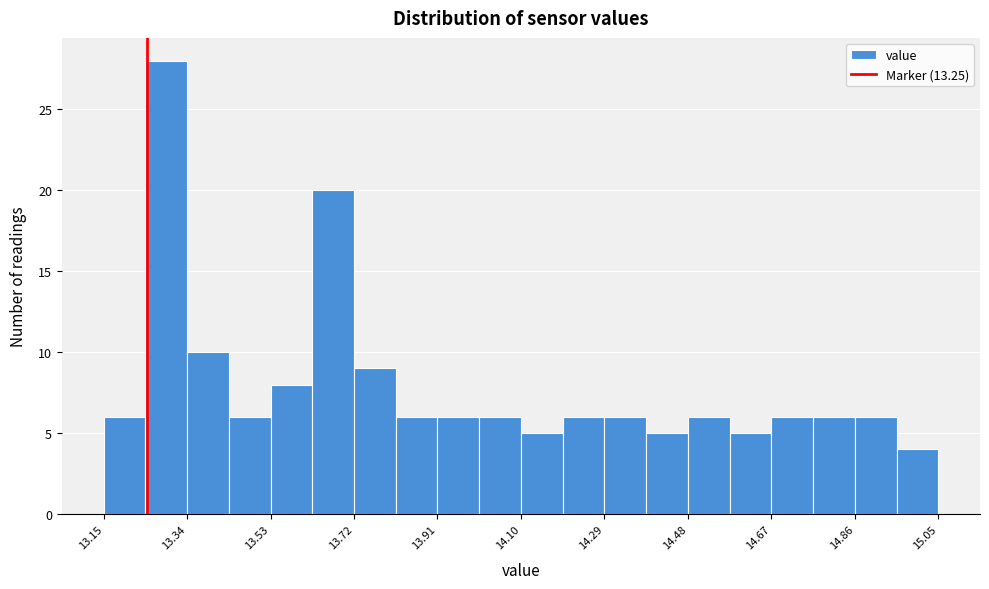

Over which range of the x-axis is the bar tallest?

13.245 to 13.340